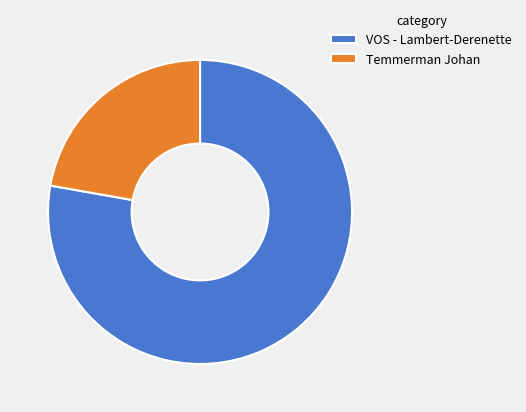

Is there any slice that represents more than half of the pie?

Yes